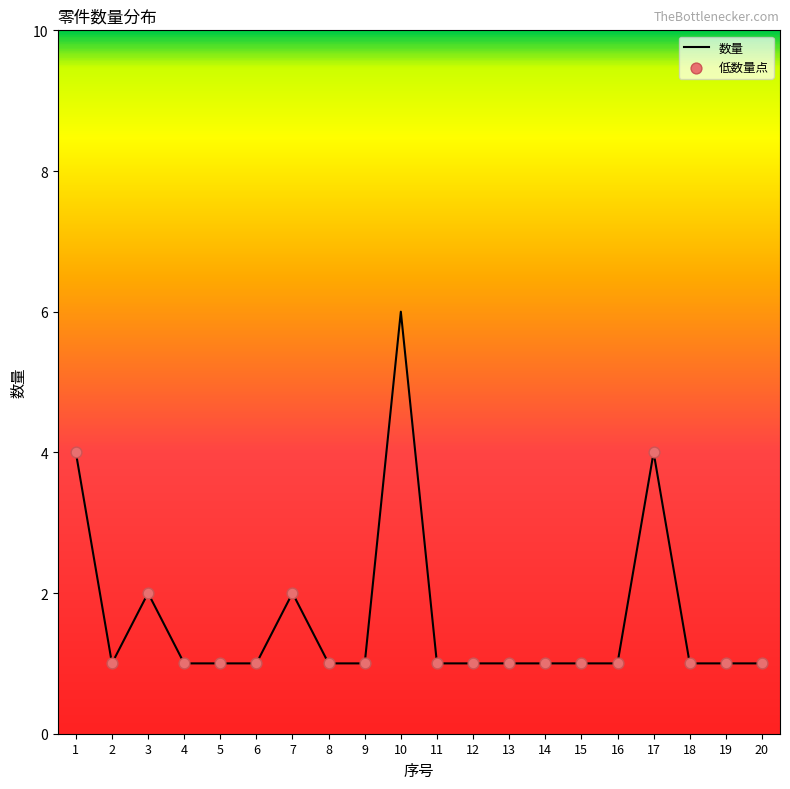

What is the ratio of the value at 1 to the value at 13?

4.0